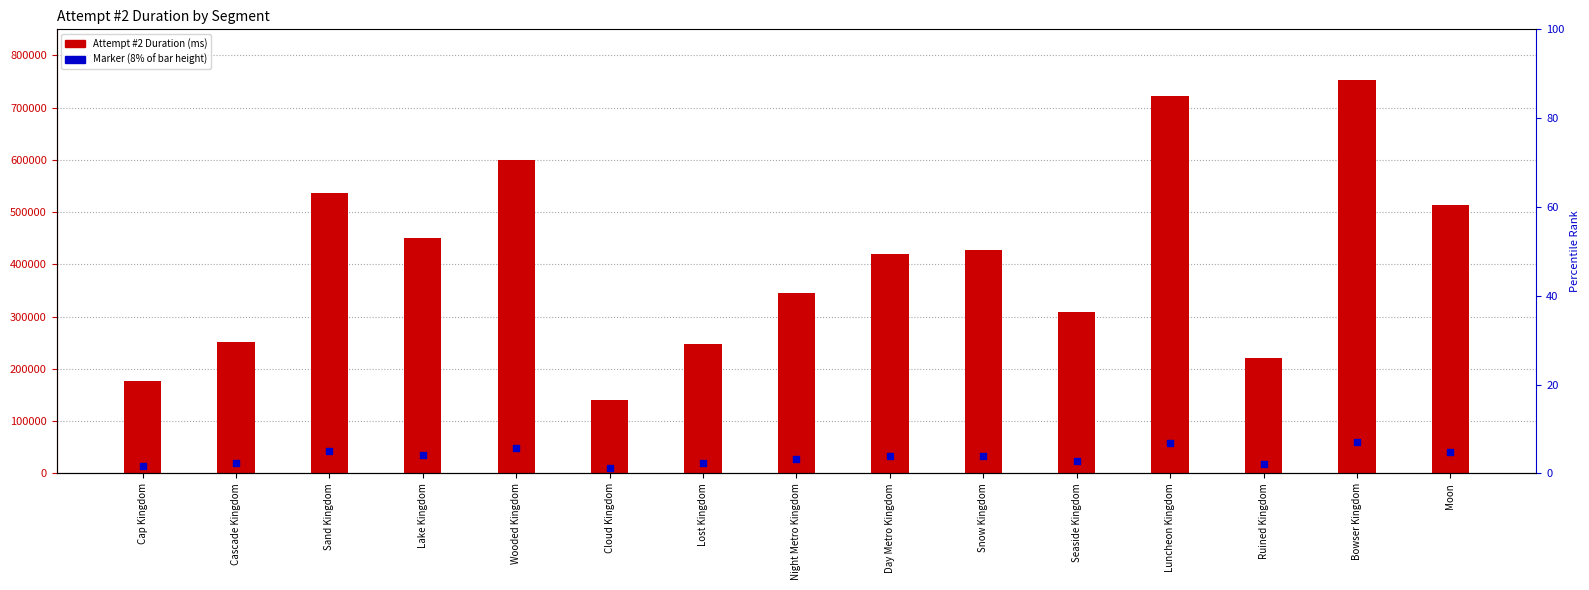

Which series contains the highest Y value?

Attempt #2's Duration (ms)